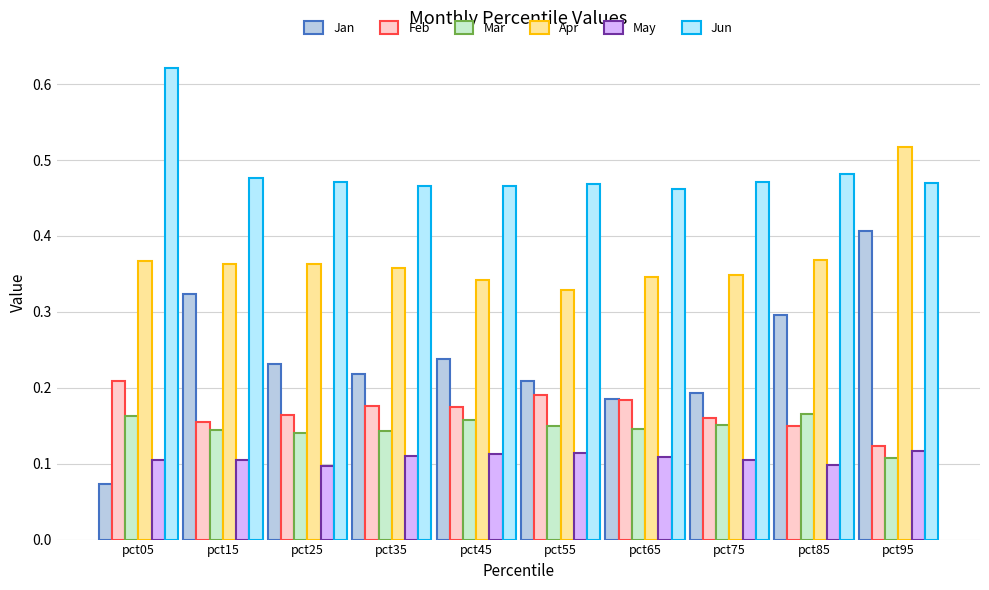

True or false: Jan has a value of 0.1 at pct45.

False